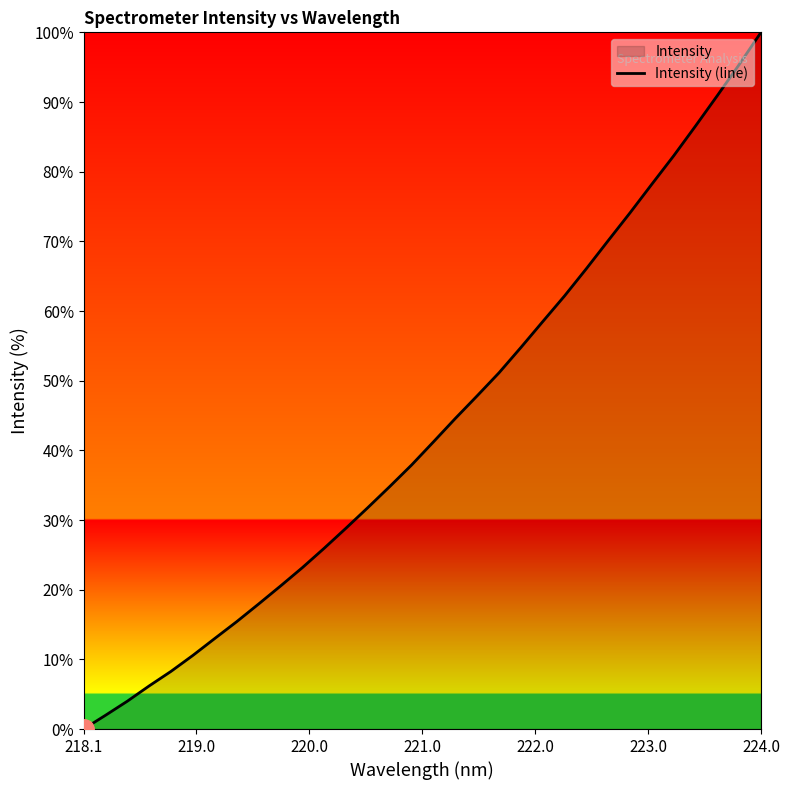

Which category has the highest value across all series?

224.0